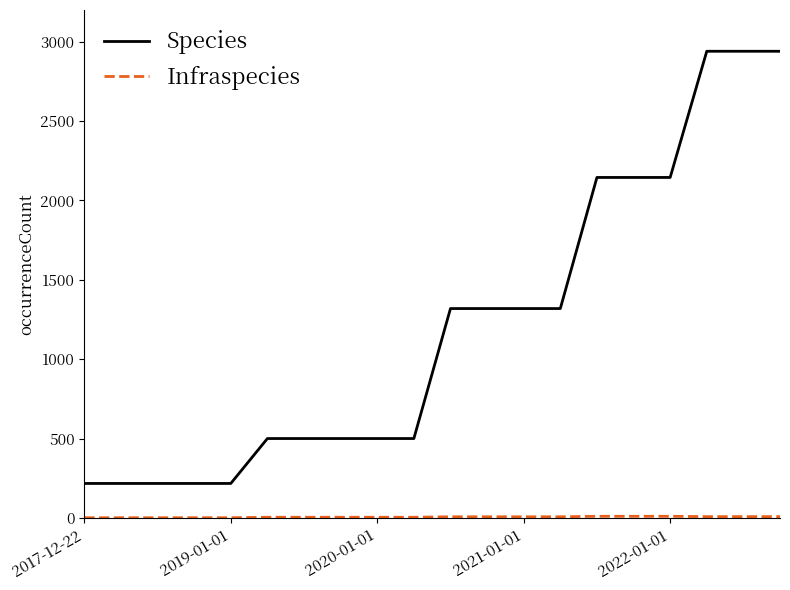

What is the difference between the maximum and minimum values in the Species series?

2723